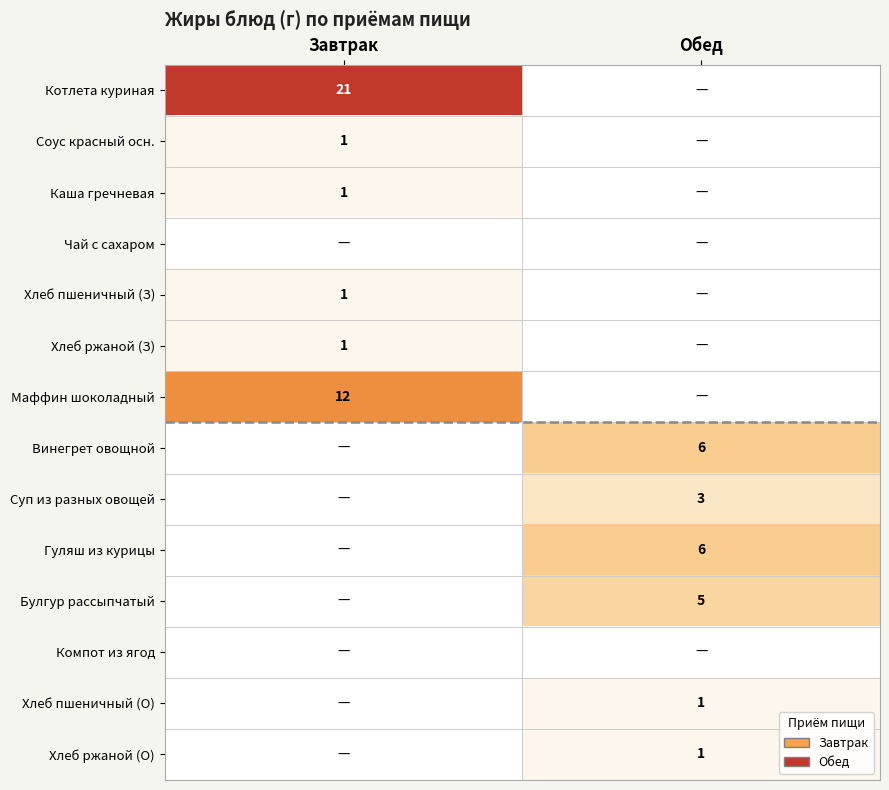

The value of Винегрет овощной at Обед is 4. True or false?

False